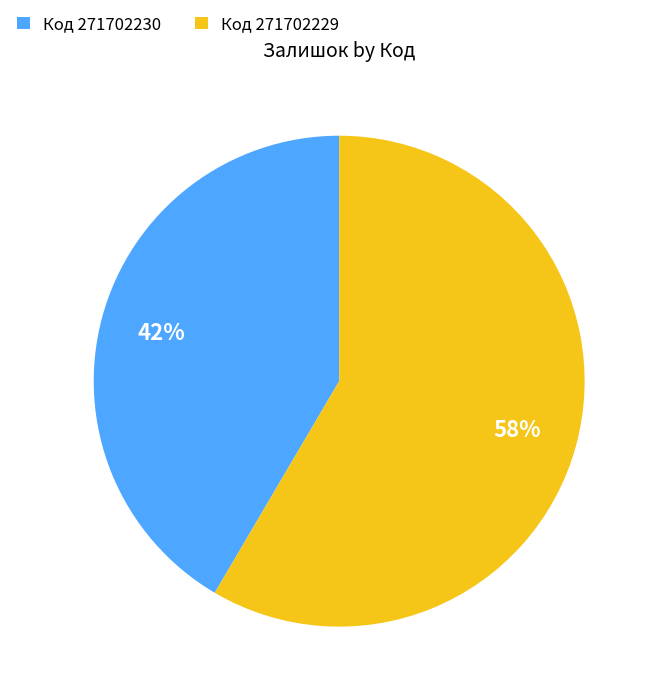

To the nearest percent, what percentage of the pie is Код 271702229?

58%